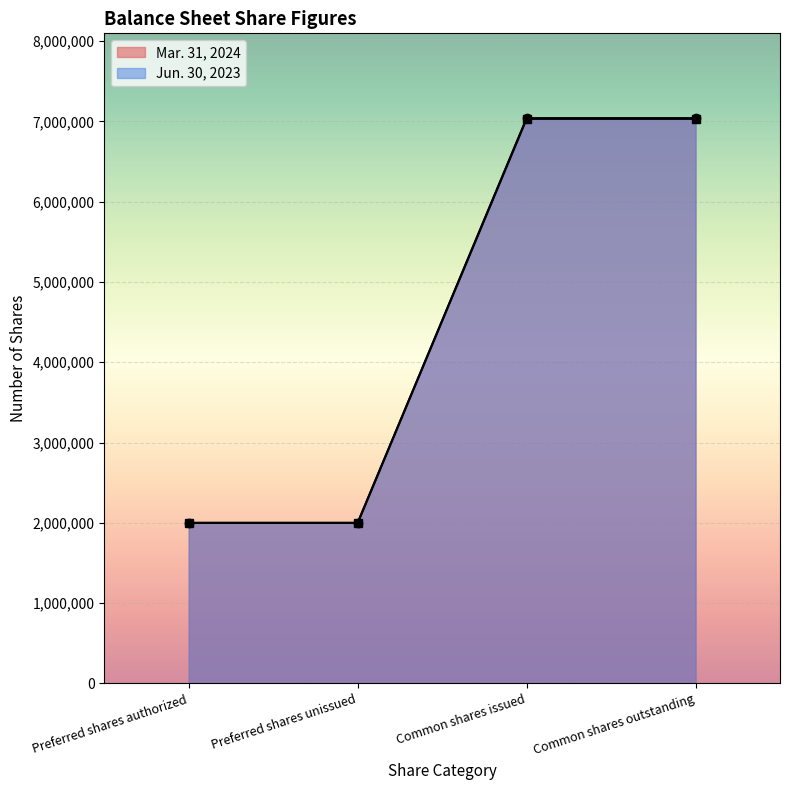

True or false: Jun. 30, 2023 has a value of 7032000 at Common shares outstanding.

True